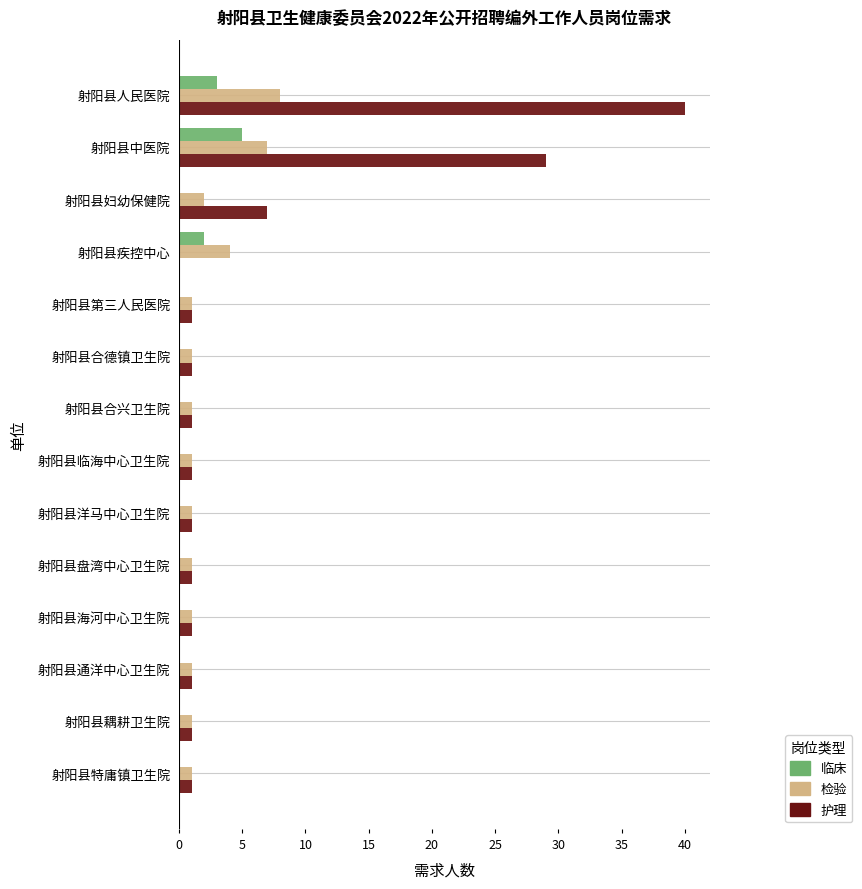

At which category is the sum across all series the highest?

射阳县人民医院